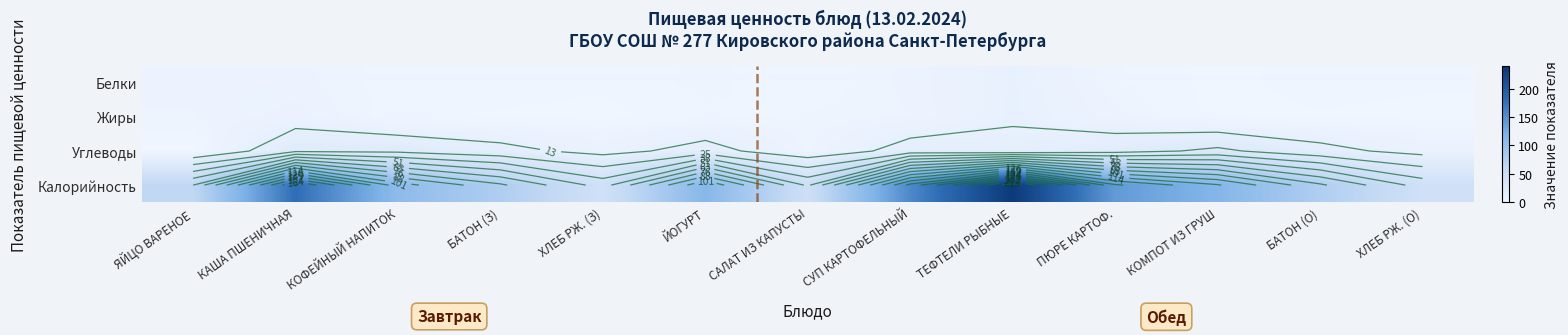

List the series in order of their peak value, lowest first.

Белки, Жиры, Углеводы, Калорийность